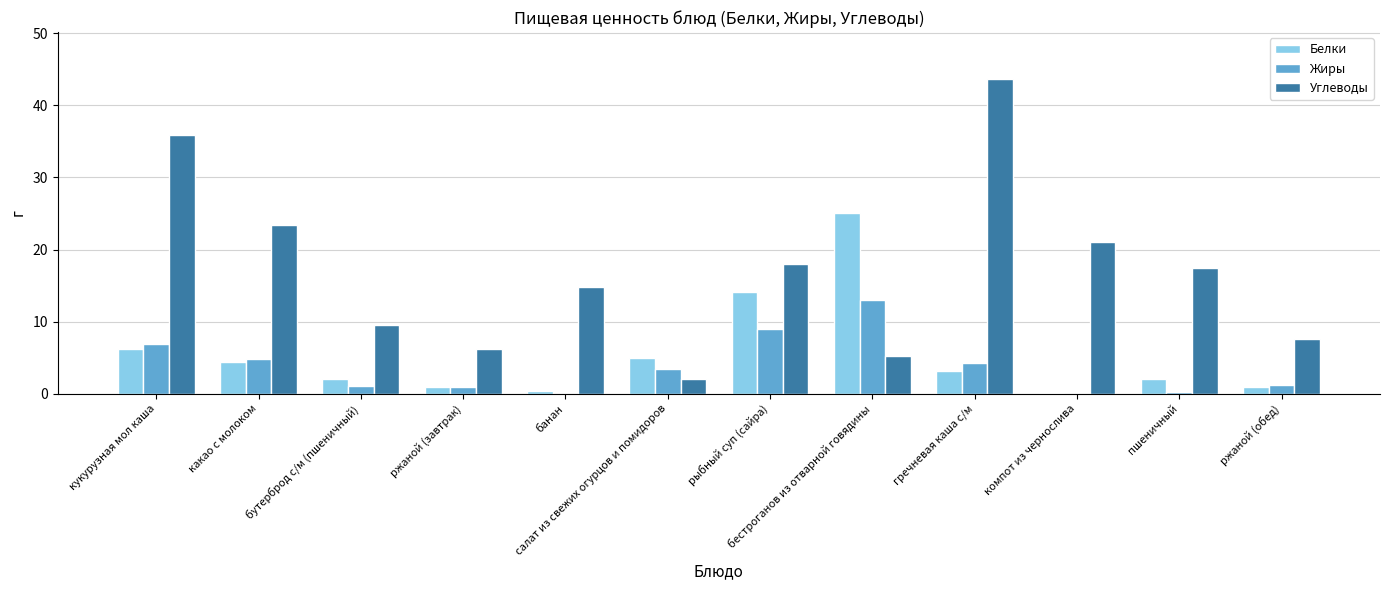

How many series are shown in this chart?

3